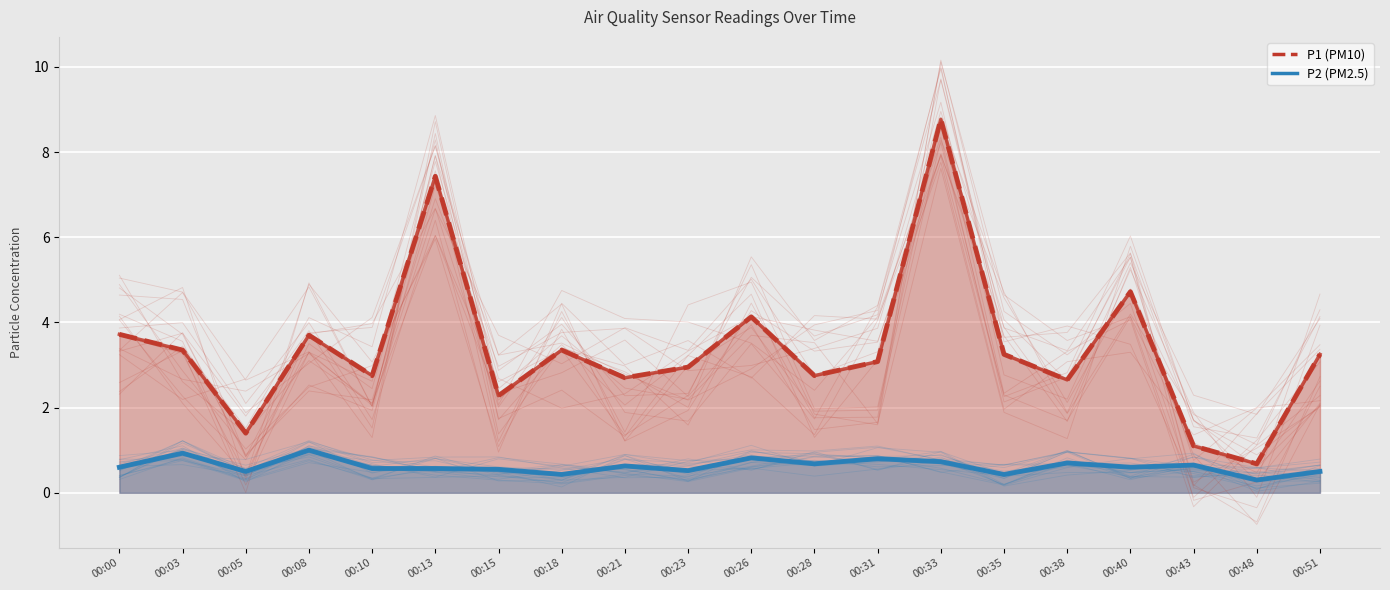

How many interior local peaks does the P2_line series have?

7